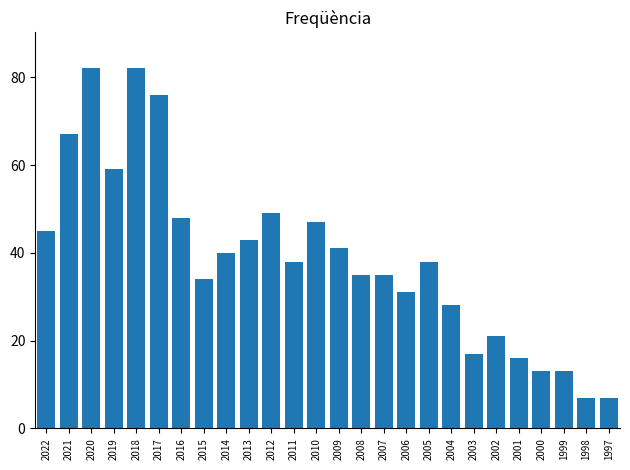

Read the value at 2003, to the nearest 5.

15